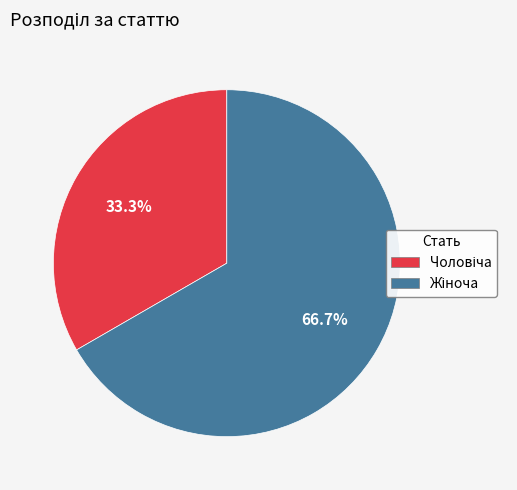

Is there a majority slice in this chart?

Yes